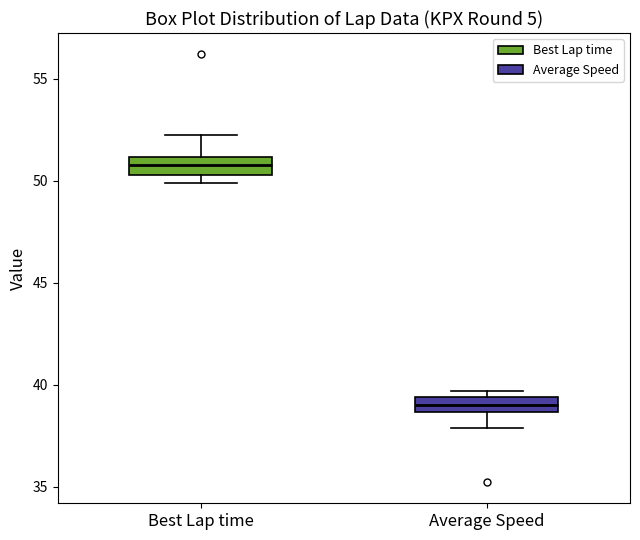

Where does the median line of the box for Average Speed sit on the y-axis? The values are not printed on the chart, so give them approximately, as read against the axis.

39.0